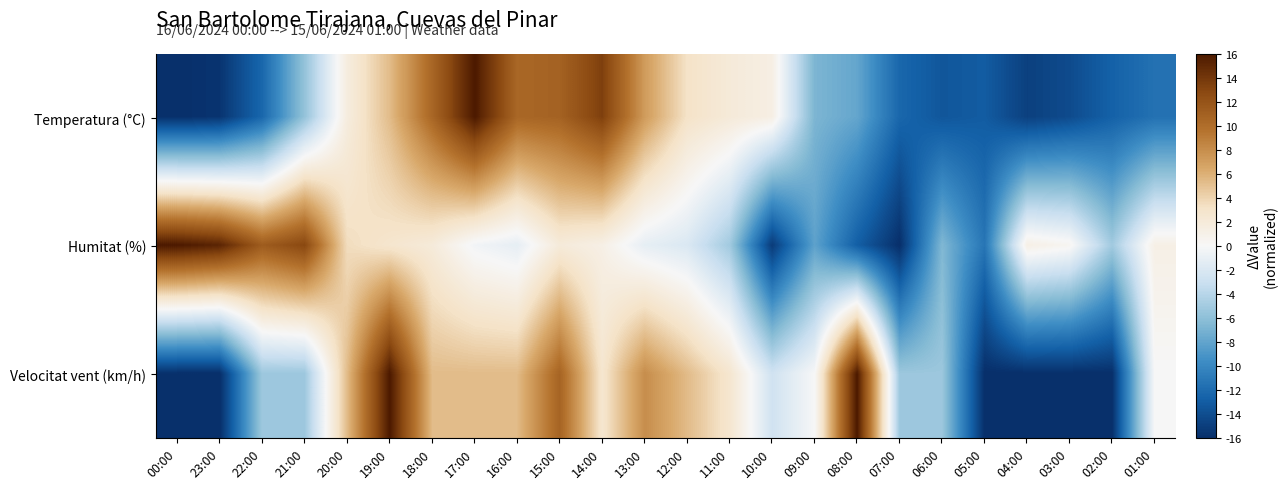

At which category is the sum across all series the highest?

19:00